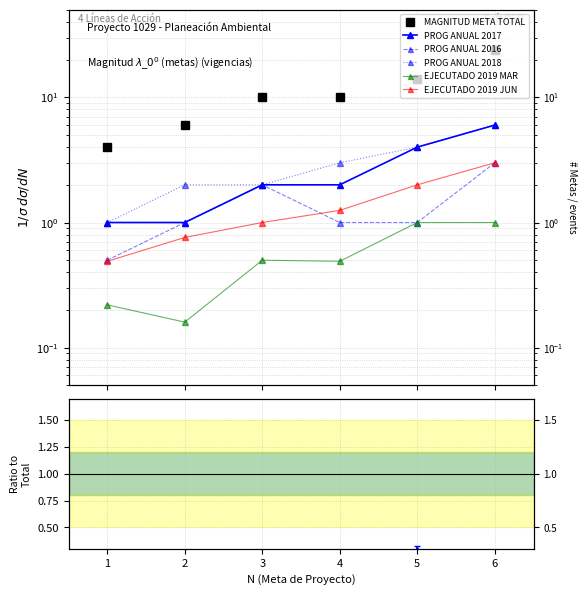

True or false: PROG ANUAL 2018 and EJECUTADO 2019 JUN intersect in this chart.

False